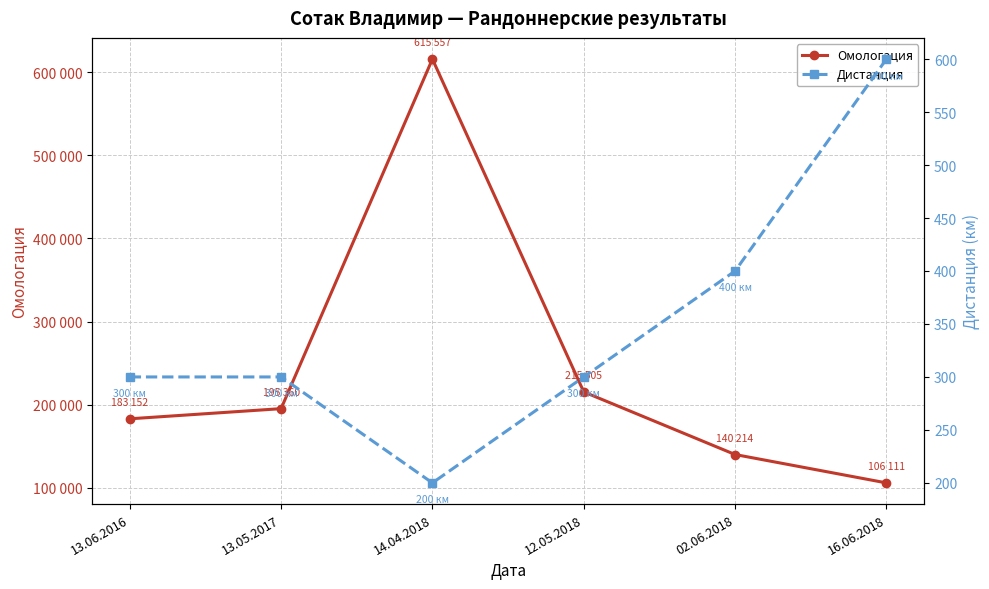

What is the minimum value for Омологация?

106111